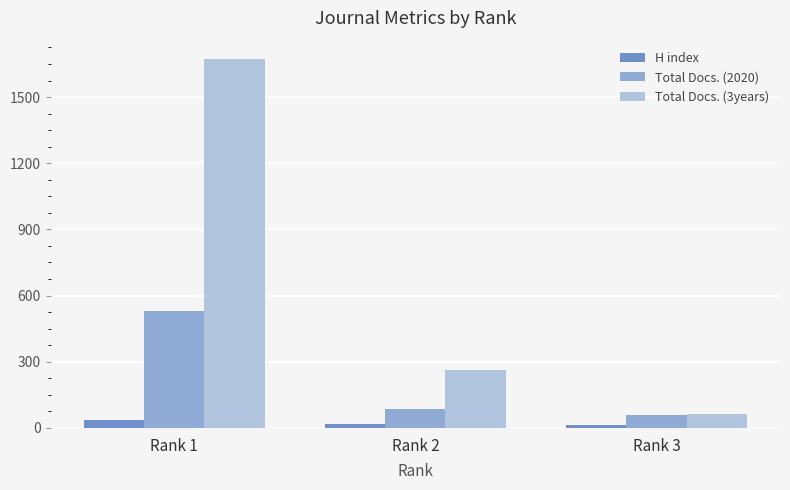

What is the value of the Total Docs. (2020) bar at the 2nd from the left?

84